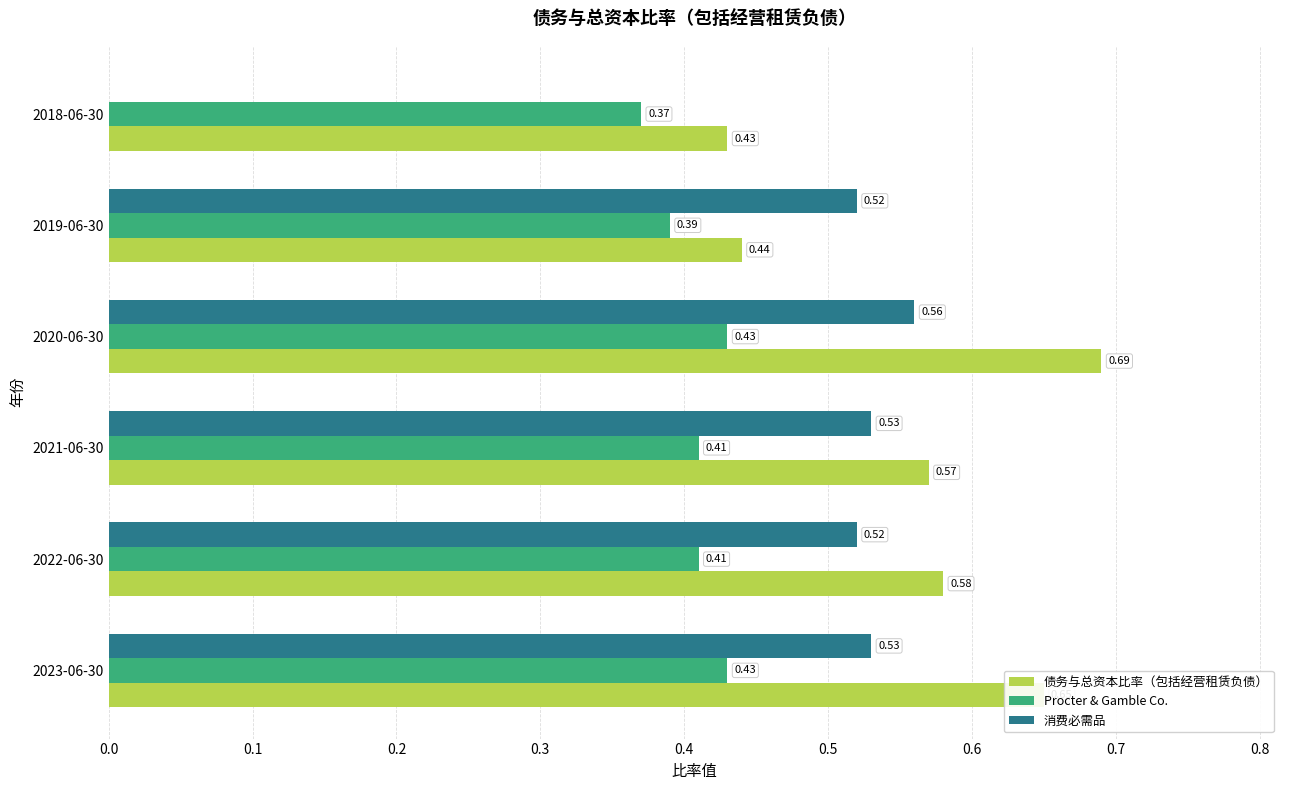

Which series changed the most between 2022-06-30 and 2020-06-30?

债务与总资本比率（包括经营租赁负债）